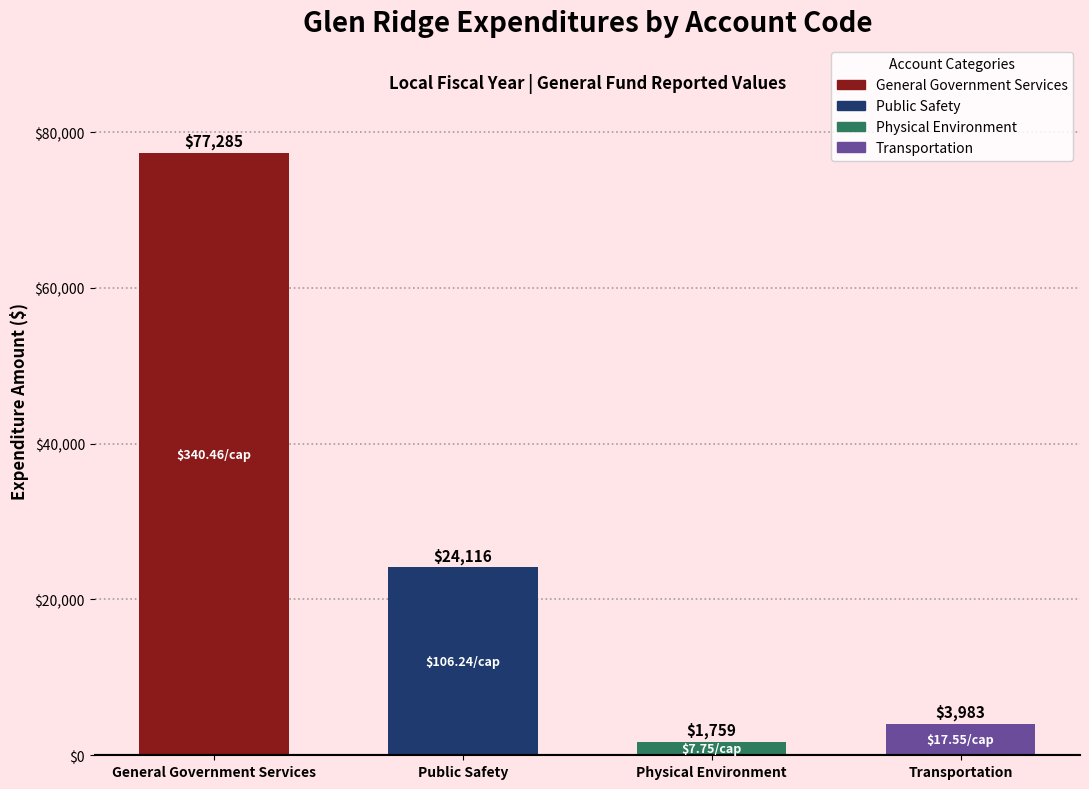

The value at Public Safety is 41207. True or false?

False